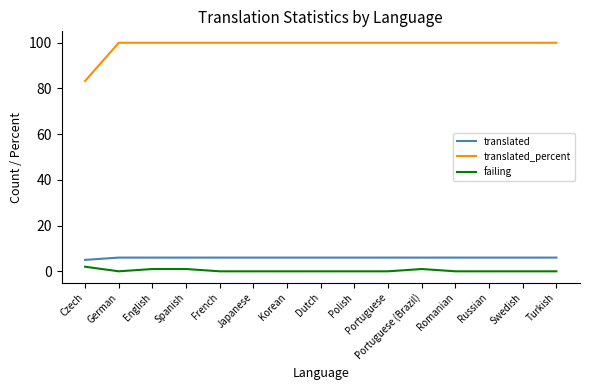

Reading left to right, what are all the values shown in this chart?

translated: Czech=5.0	German=6.0	English=6.0	Spanish=6.0	French=6.0	Japanese=6.0	Korean=6.0	Dutch=6.0	Polish=6.0	Portuguese=6.0	Portuguese (Brazil)=6.0	Romanian=6.0	Russian=6.0	Swedish=6.0	Turkish=6.0
translated_percent: Czech=83.3	German=100.0	English=100.0	Spanish=100.0	French=100.0	Japanese=100.0	Korean=100.0	Dutch=100.0	Polish=100.0	Portuguese=100.0	Portuguese (Brazil)=100.0	Romanian=100.0	Russian=100.0	Swedish=100.0	Turkish=100.0
failing: Czech=2.0	German=0.0	English=1.0	Spanish=1.0	French=0.0	Japanese=0.0	Korean=0.0	Dutch=0.0	Polish=0.0	Portuguese=0.0	Portuguese (Brazil)=1.0	Romanian=0.0	Russian=0.0	Swedish=0.0	Turkish=0.0